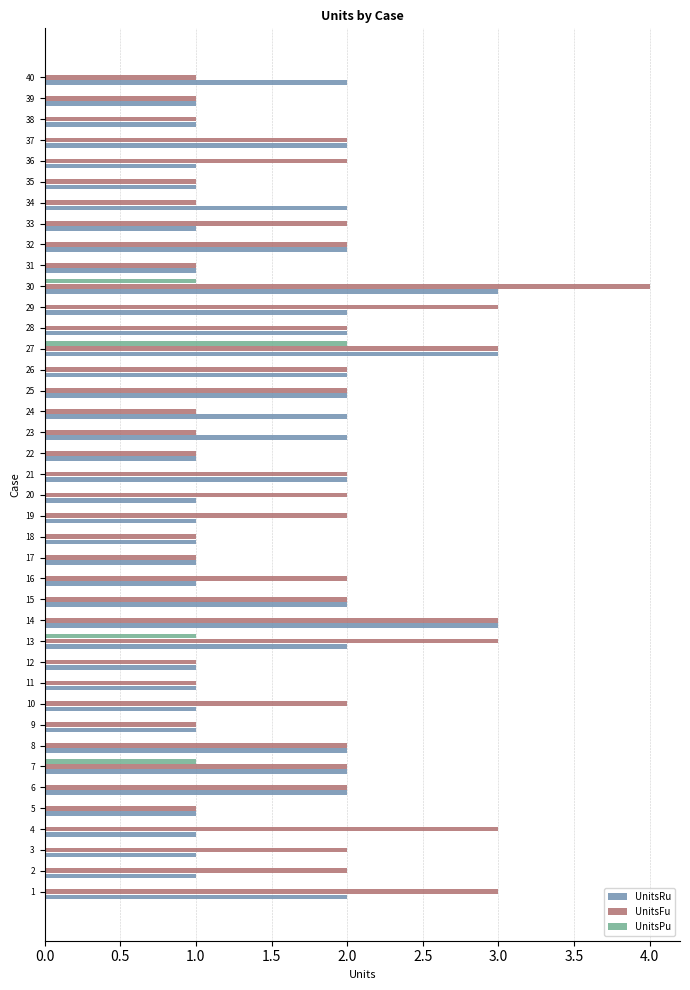

What is the greatest value displayed?

4